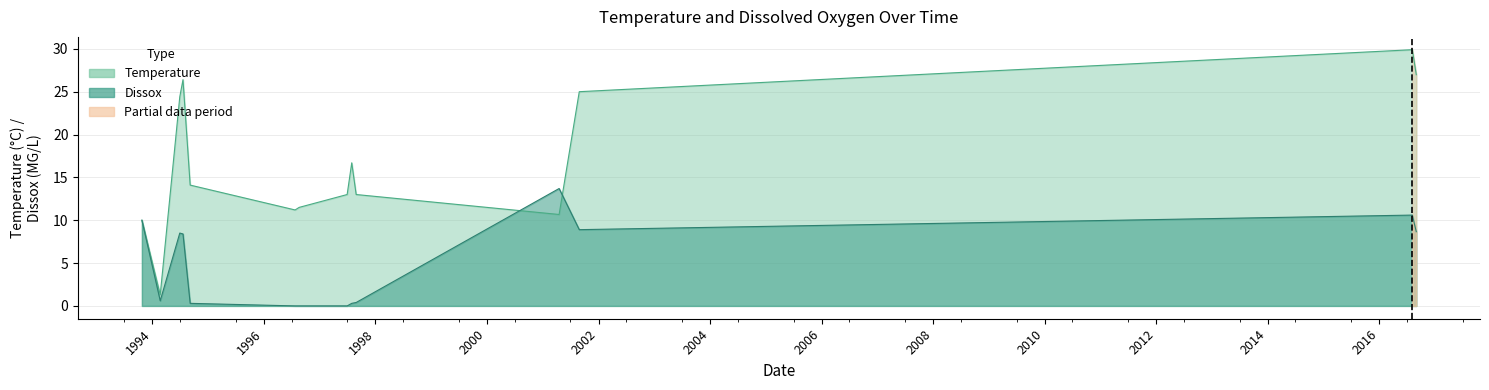

What is the total value across all series at 1997-08-28?

13.4